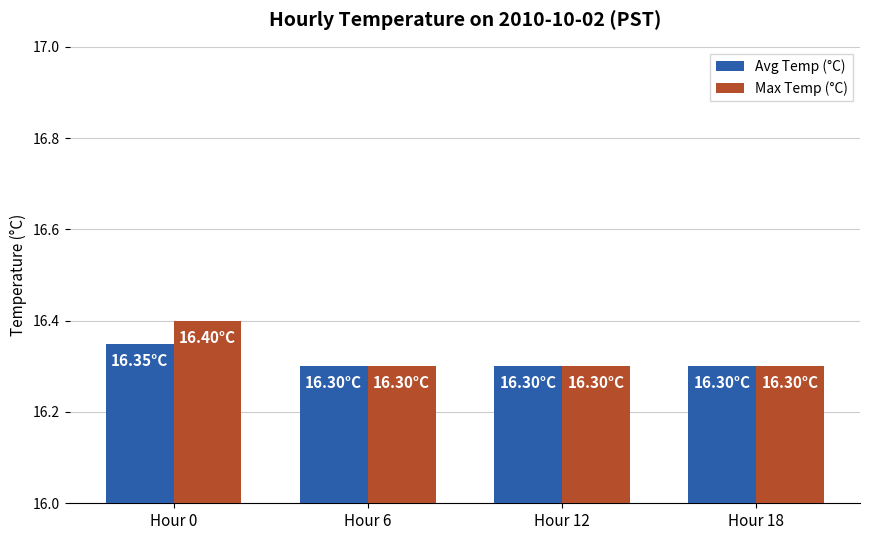

The Max Temp (°C) series shows 27.5 at Hour 0. True or false?

False